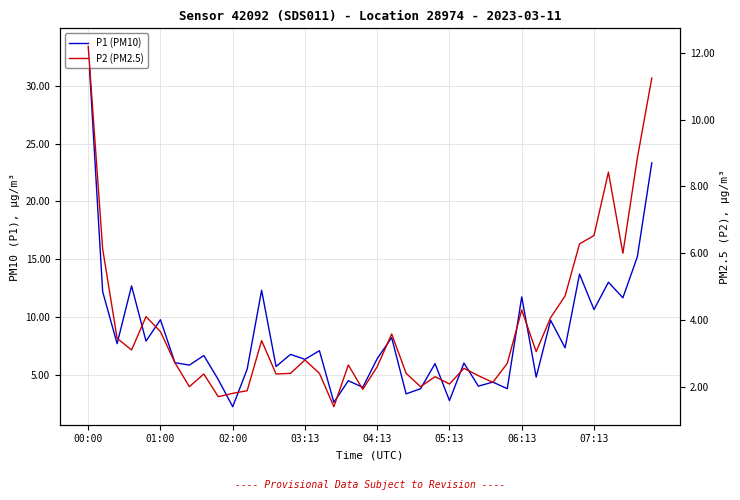

What is the average value of the P2 (PM2.5) series?

3.8